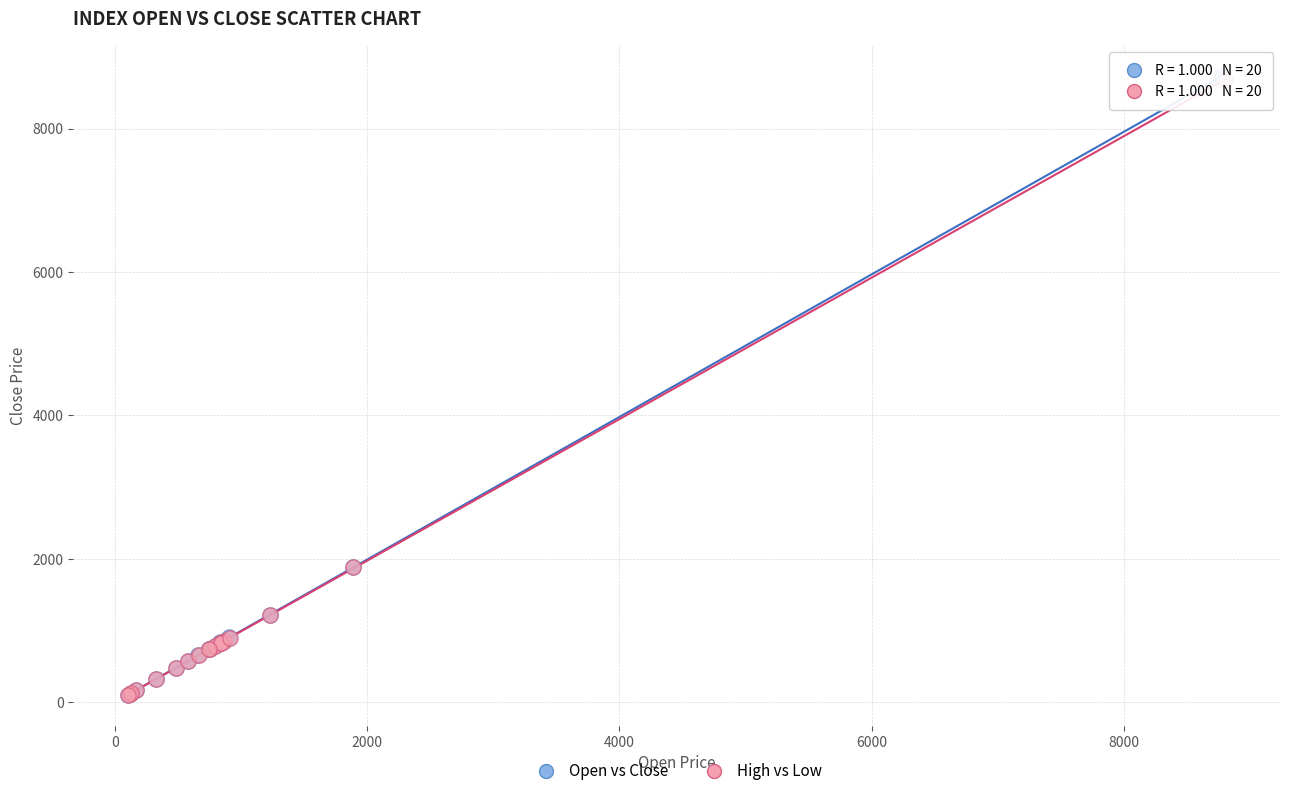

Which series has the largest Y range (max minus min)?

Open vs Close